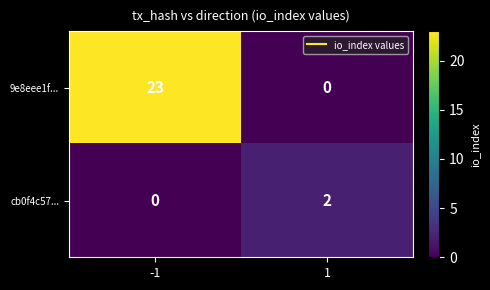

Rank the series by their average value, from lowest to highest.

cb0f4c57..., 9e8eee1f...